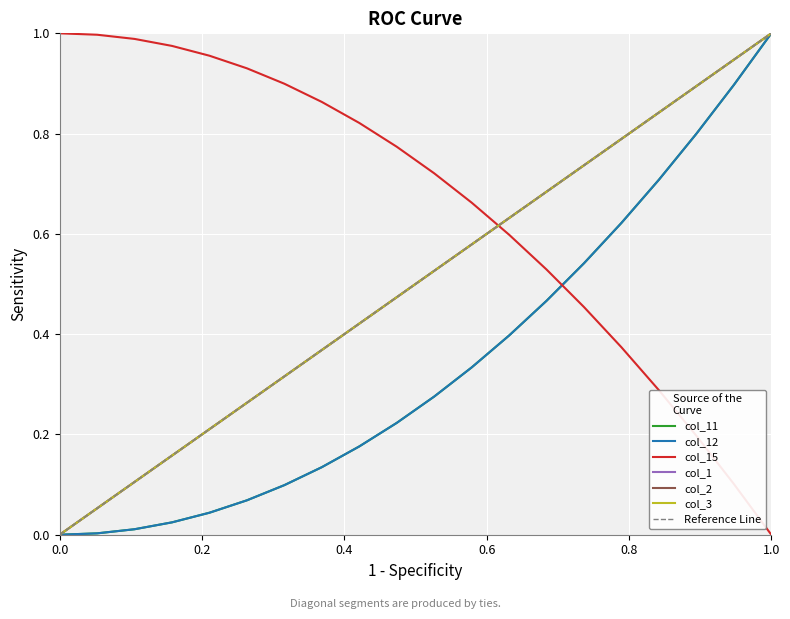

What is the value of the col_11 point at the 12th from the left?

0.3